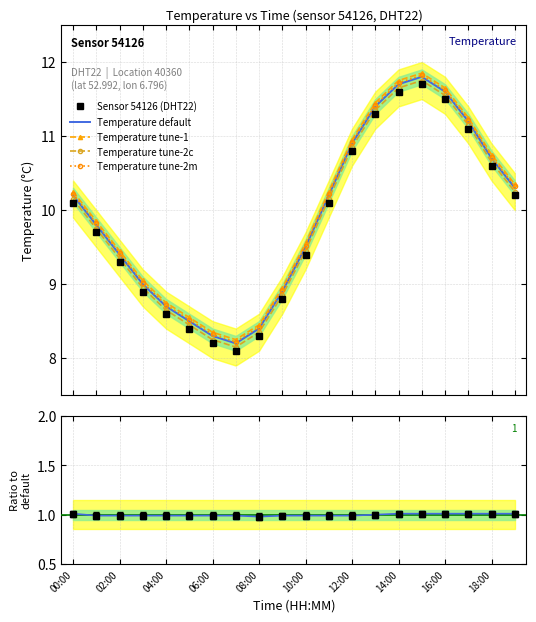

True or false: Temperature tune-1 and Temperature default intersect in this chart.

False